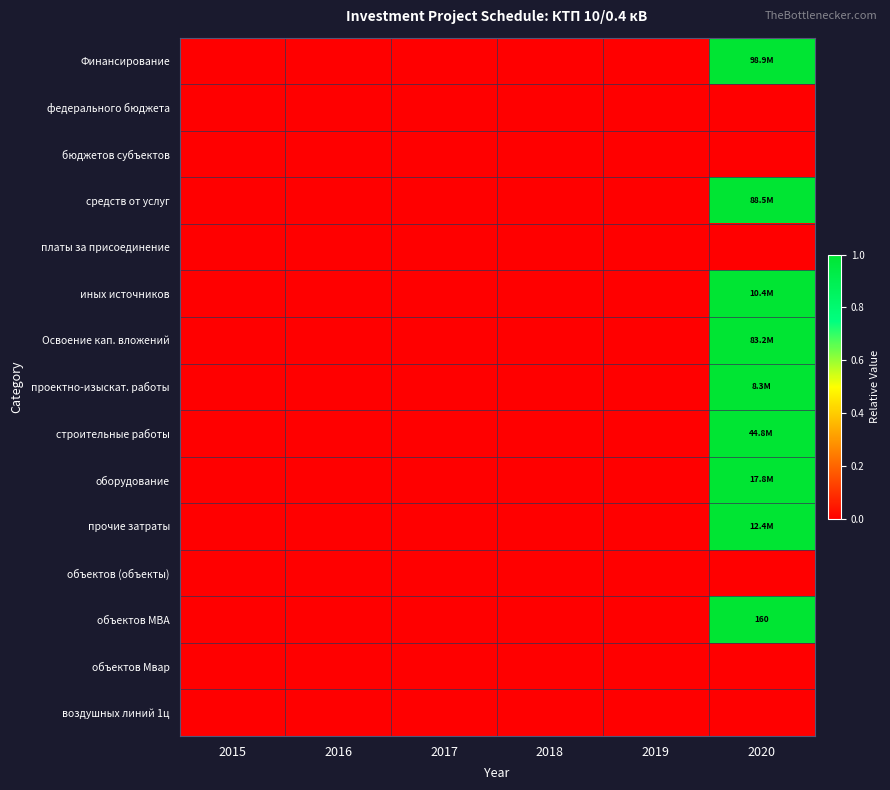

Which category has the lowest value across all series?

2015